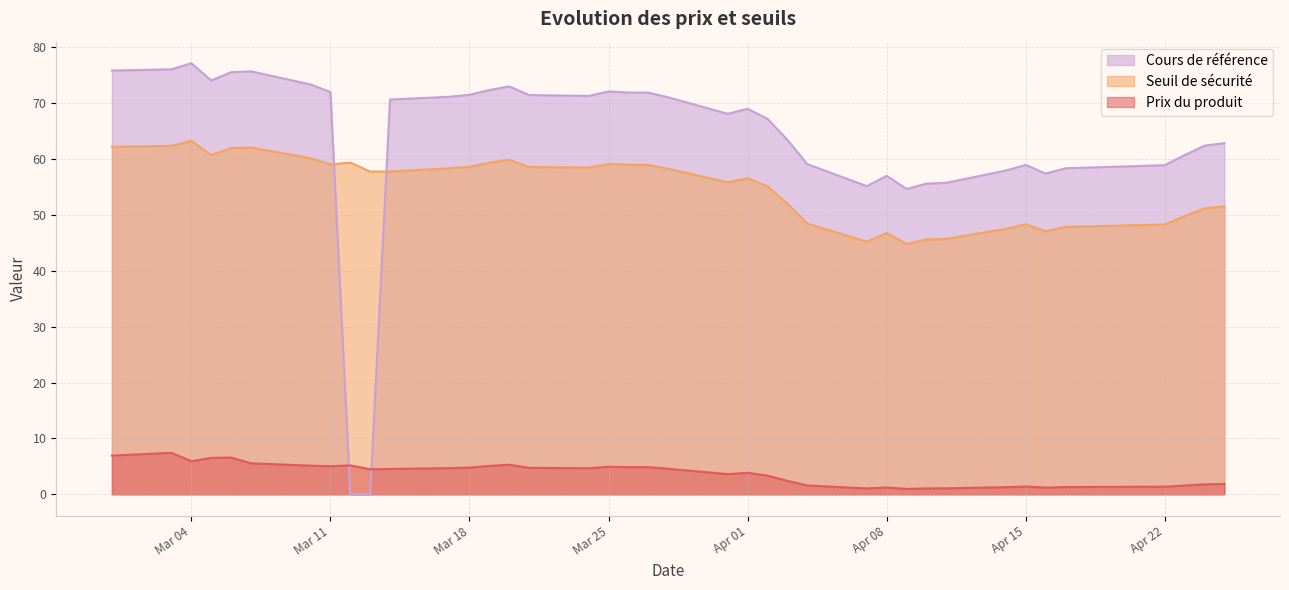

In Cours de reference, how many points are higher than both neighbors (excluding endpoints)?

7